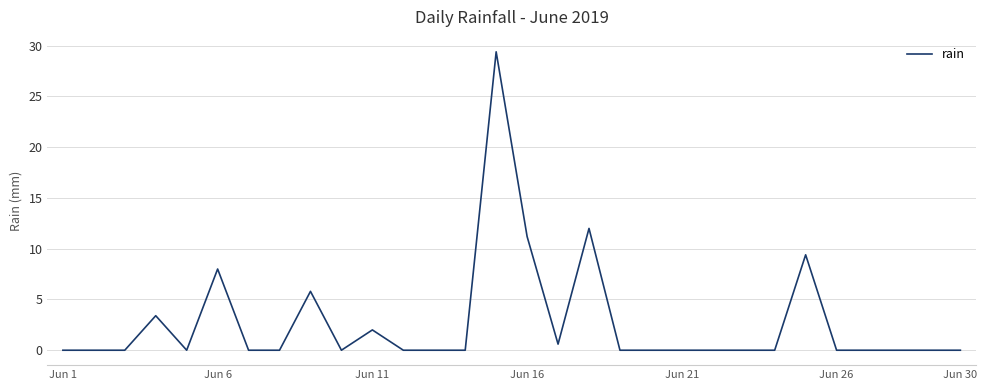

What is the difference between the maximum and minimum values?

29.4